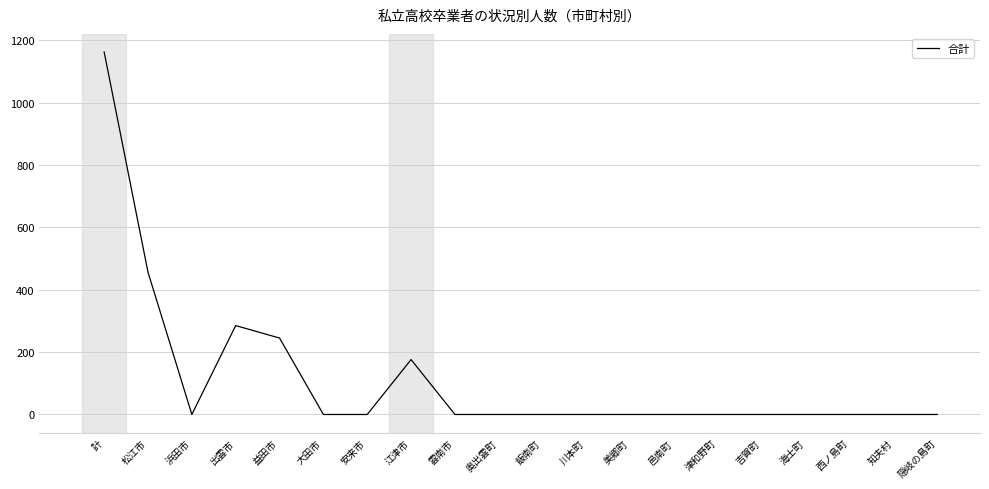

Which has a higher value, 海士町 or 出雲市?

出雲市